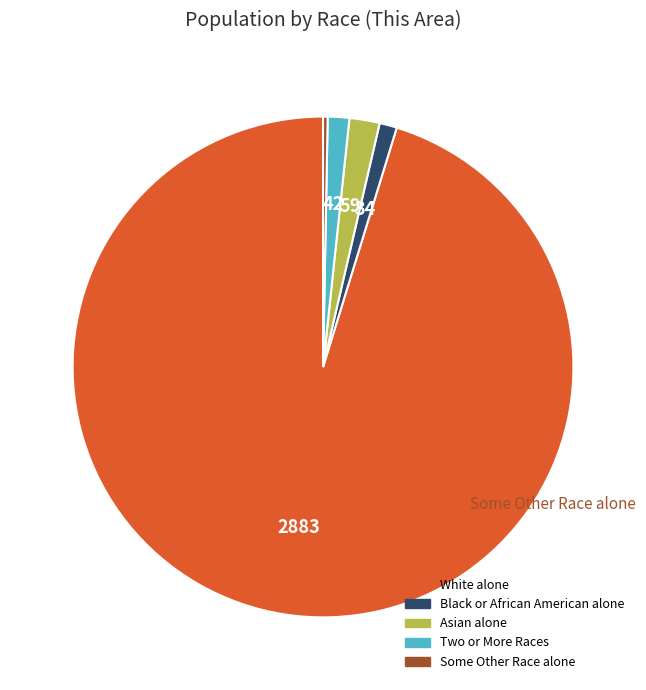

Is White alone the majority of the pie?

Yes